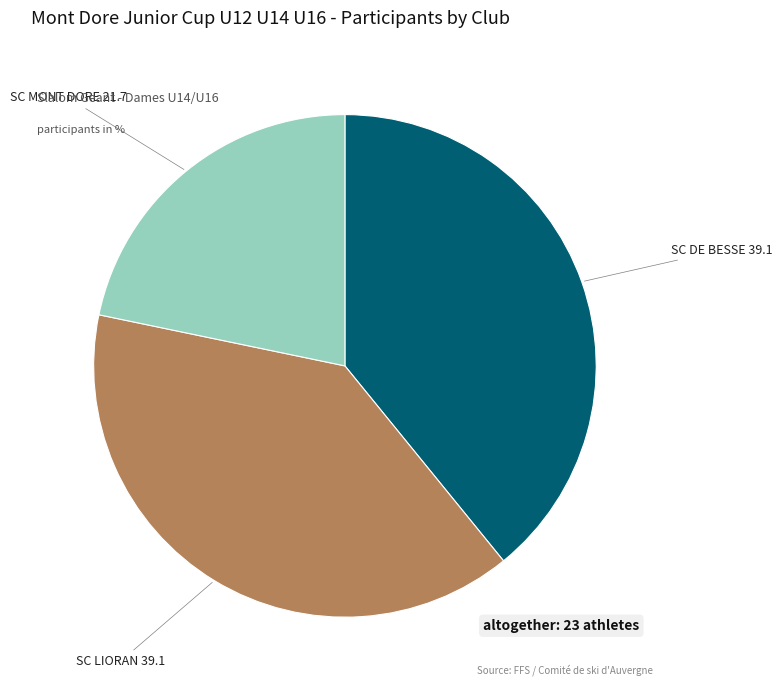

Combined, do SC MONT DORE and SC LIORAN account for over 50%?

Yes